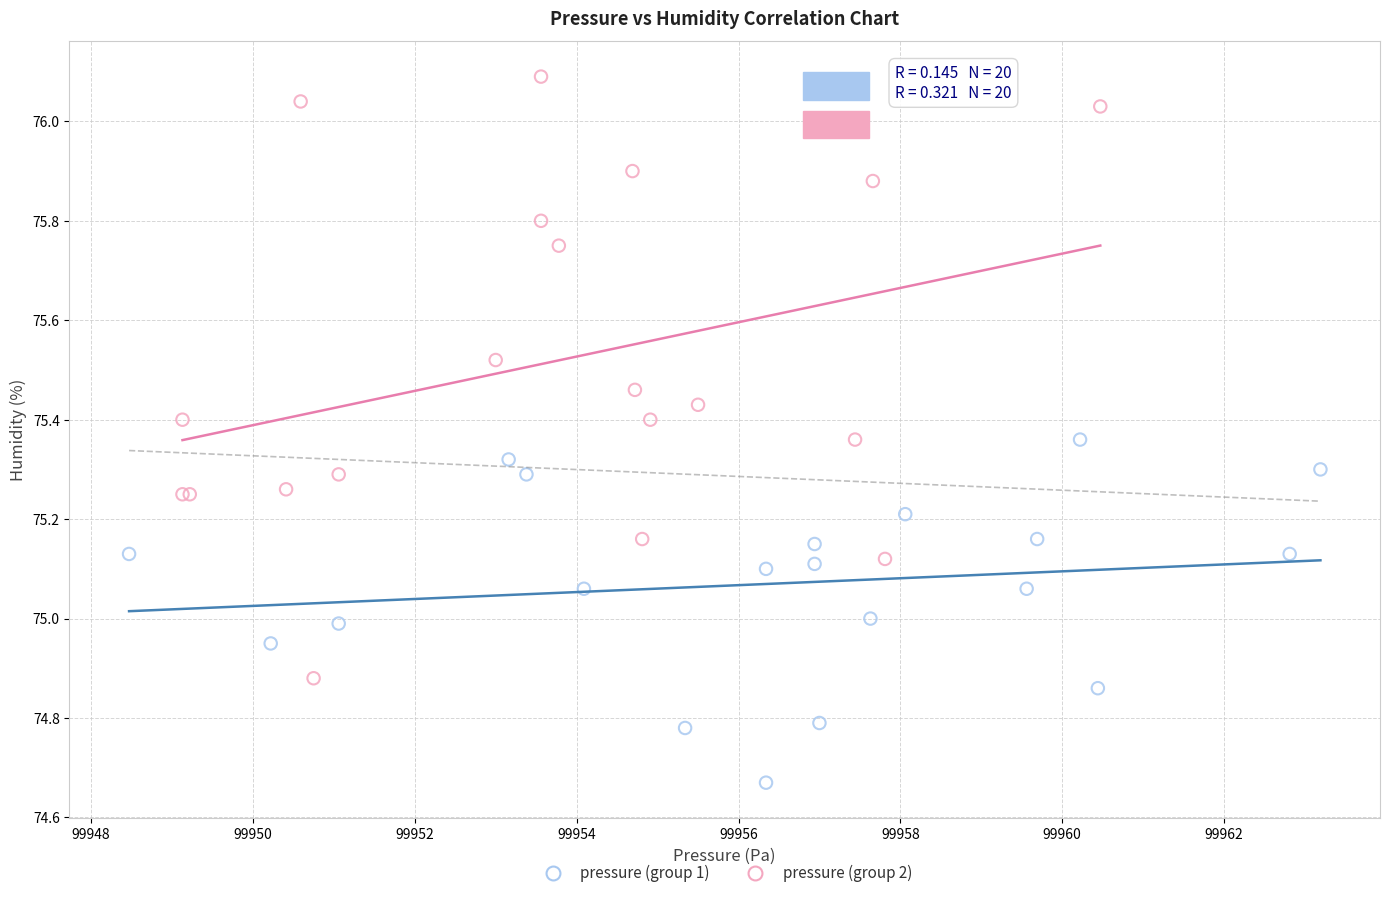

Which series has the widest spread of Y values?

pressure (group 2)